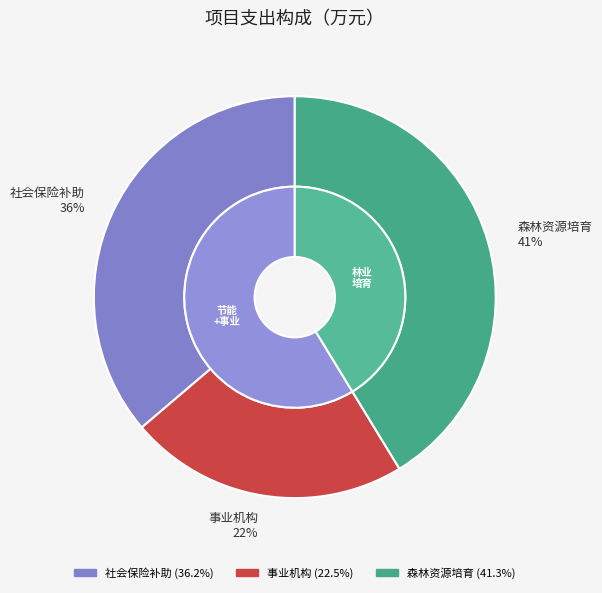

Is there any slice that represents more than half of the pie?

No